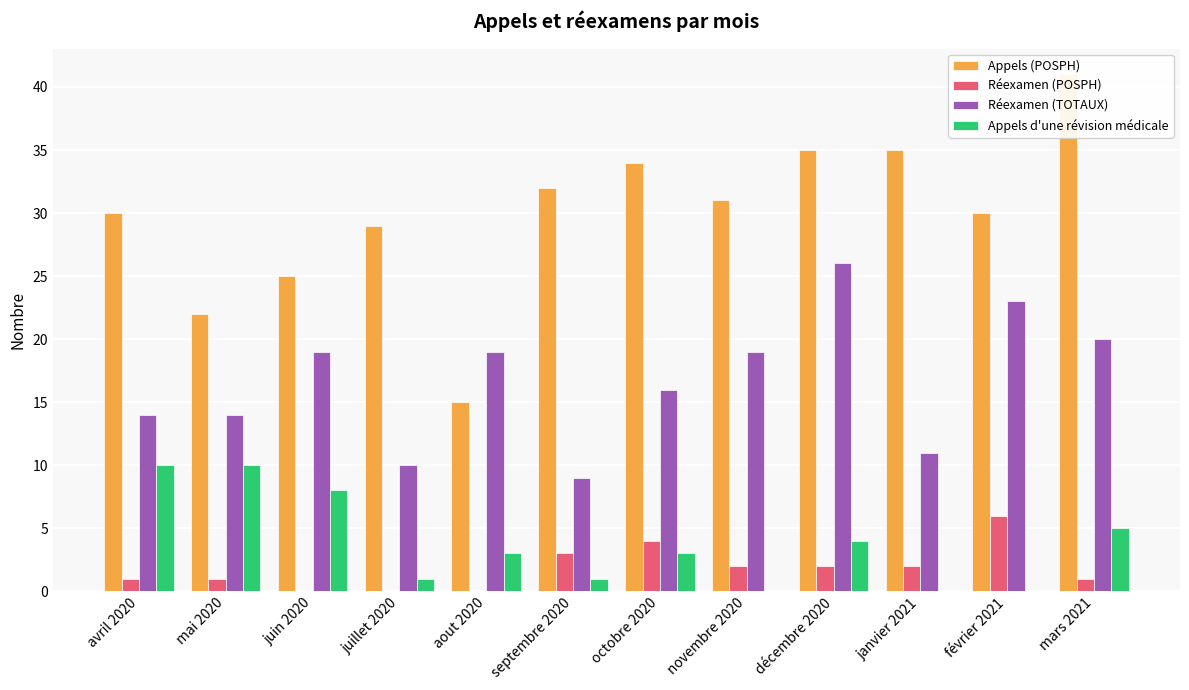

Reading left to right, what are all the values shown in this chart?

Appels (POSPH): 30	22	25	29	15	32	34	31	35	35	30	41
Réexamen (POSPH): 1	1	0	0	0	3	4	2	2	2	6	1
Réexamen (TOTAUX): 14	14	19	10	19	9	16	19	26	11	23	20
Appels d'une révision médicale: 10	10	8	1	3	1	3	0	4	0	0	5